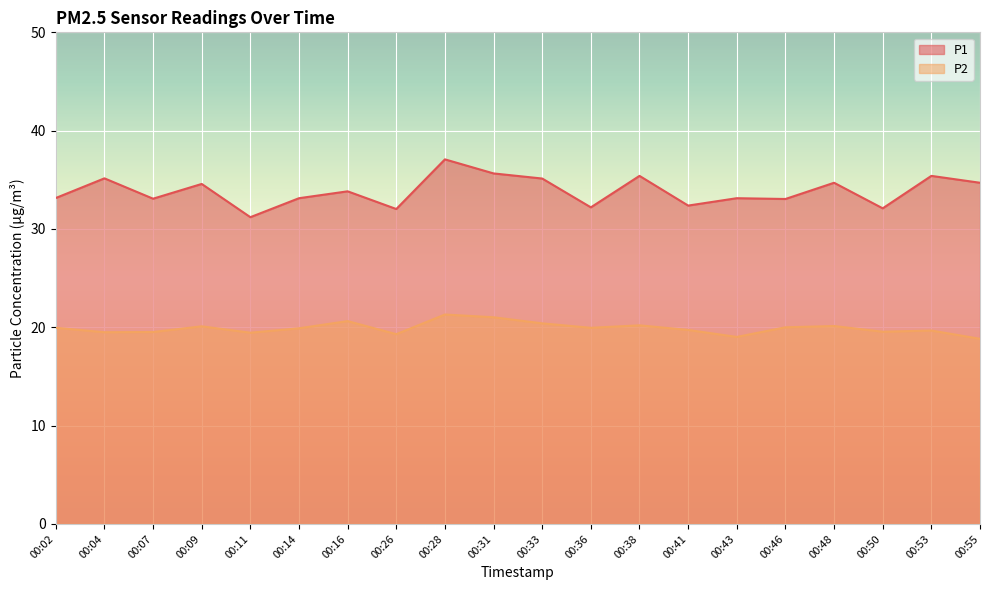

At which label does P2 first exceed 19?

00:02